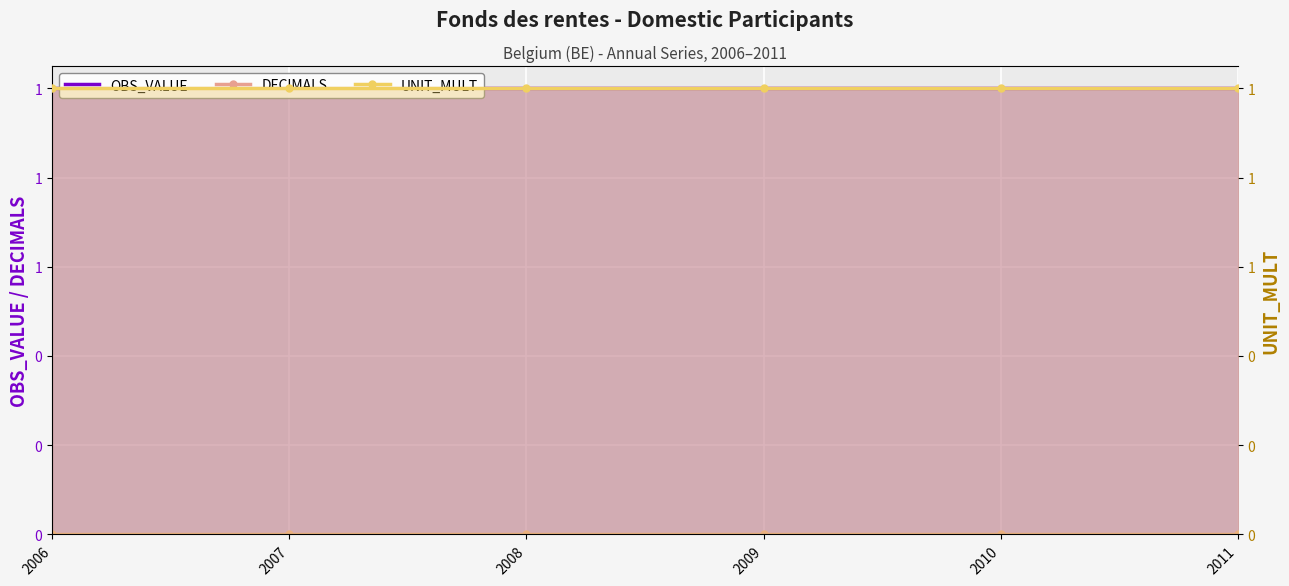

Reading right to left, what are all the values shown in this chart?

OBS_VALUE: 2011=1	2010=1	2009=1	2008=1	2007=1	2006=1
DECIMALS: 2011=0	2010=0	2009=0	2008=0	2007=0	2006=0
UNIT_MULT: 2011=1	2010=1	2009=1	2008=1	2007=1	2006=1